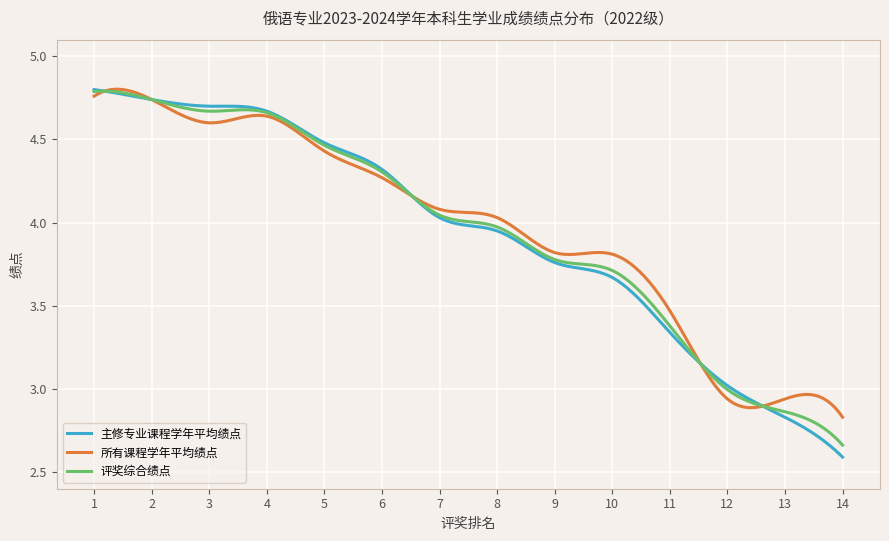

Which series has the largest range (max minus min)?

主修专业课程学年平均绩点